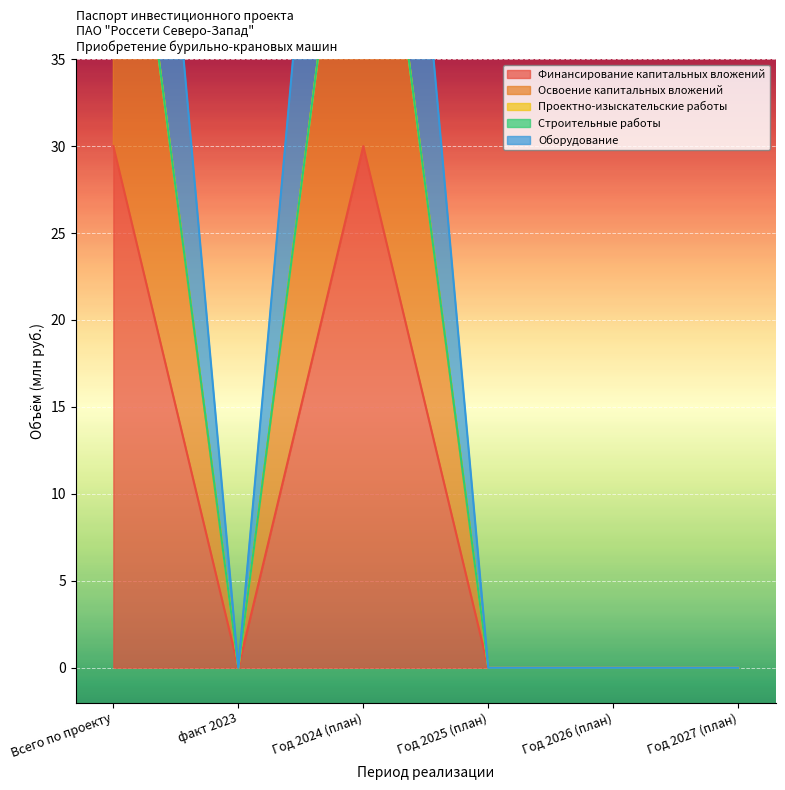

In Финансирование капитальных вложений, how many points are higher than both neighbors (excluding endpoints)?

1